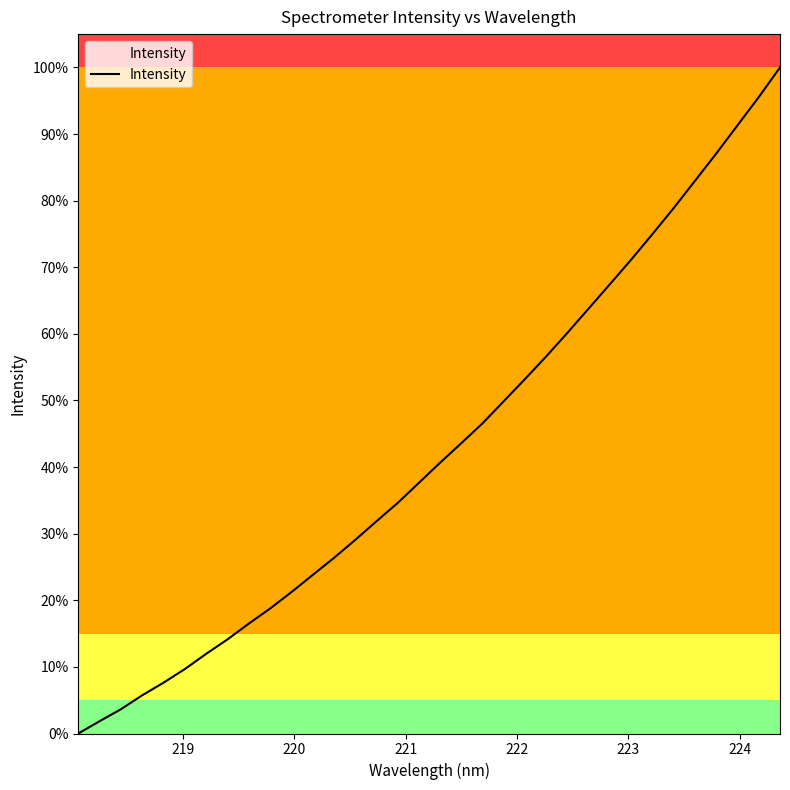

True or false: the data has more than 2 interior local peaks.

False